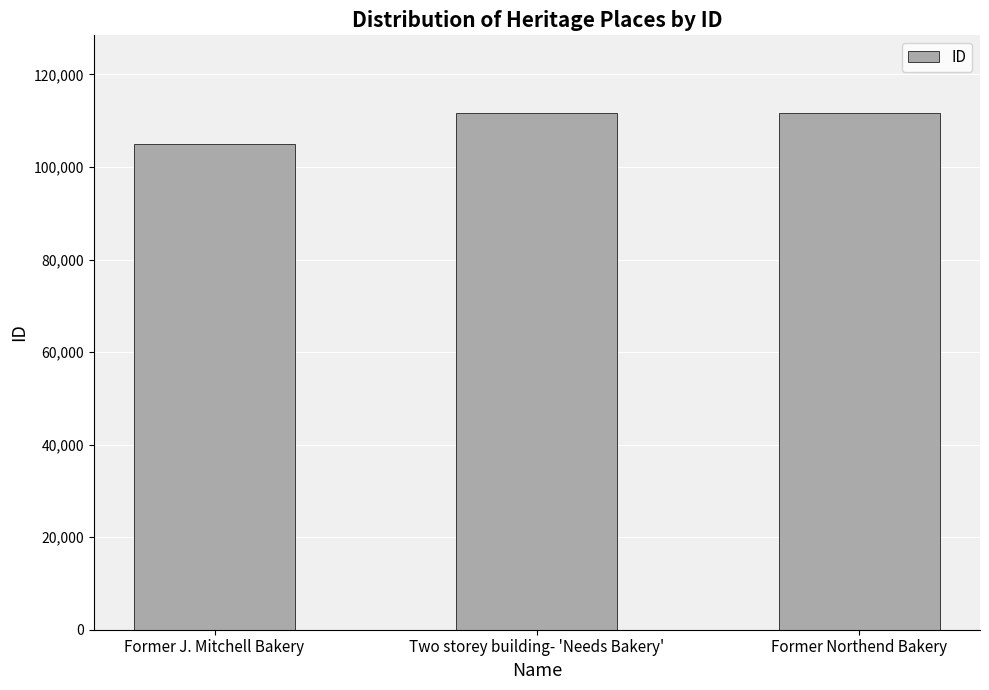

What is the ratio of the value at Two storey building- 'Needs Bakery' to the value at Former Northend Bakery?

1.0